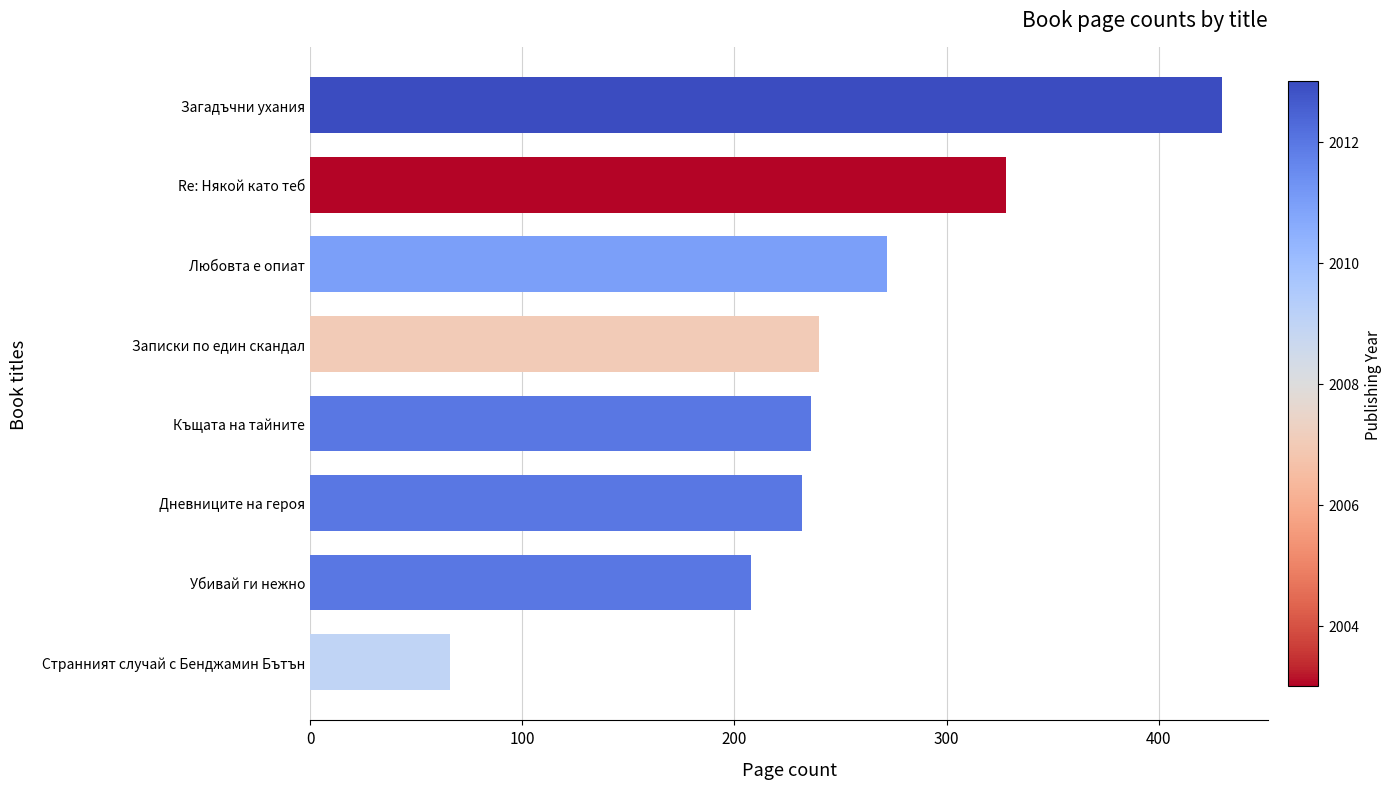

At which category does the chart reach its minimum across all series?

Странният случай с Бенджамин Бътън